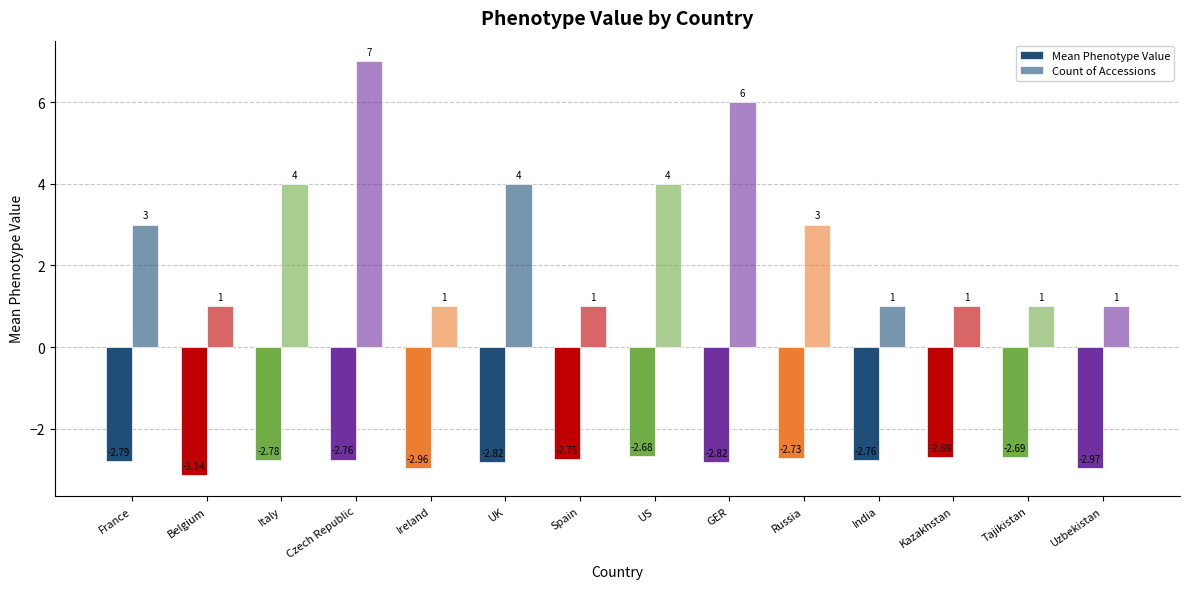

Between Italy and Belgium, which is larger?

Italy